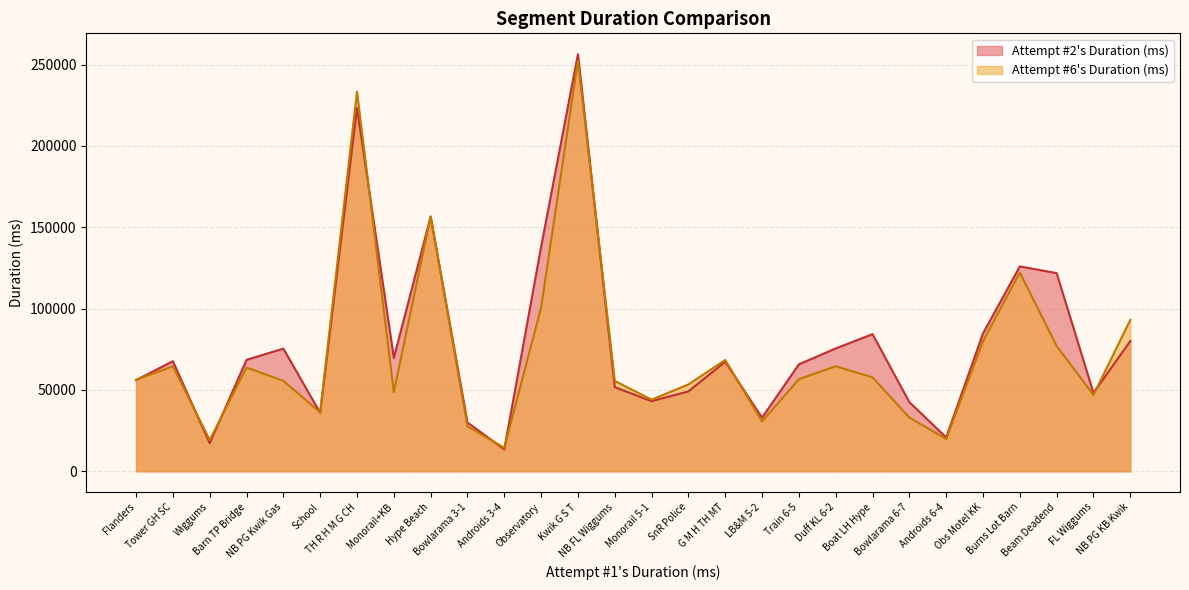

Rank the categories by Attempt #6's Duration (ms) value from highest to lowest.

Kwik G S T, TH R H M G CH, Hype Beach, Burns Lot Barn, Observatory, NB PG KB Kwik, Obs Motel KK, Beam Deadend, G M H TH MT, Duff KL 6-2, Tower GH SC, Barn TP Bridge, Boat LH Hype, Train 6-5, Flanders, NB PG Kwik Gas, NB FL Wiggums, SnR Police, Monorail+KB, FL Wiggums, Monorail 5-1, School, Bowlarama 6-7, LB&M 5-2, Bowlarama 3-1, Androids 6-4, Wiggums, Androids 3-4